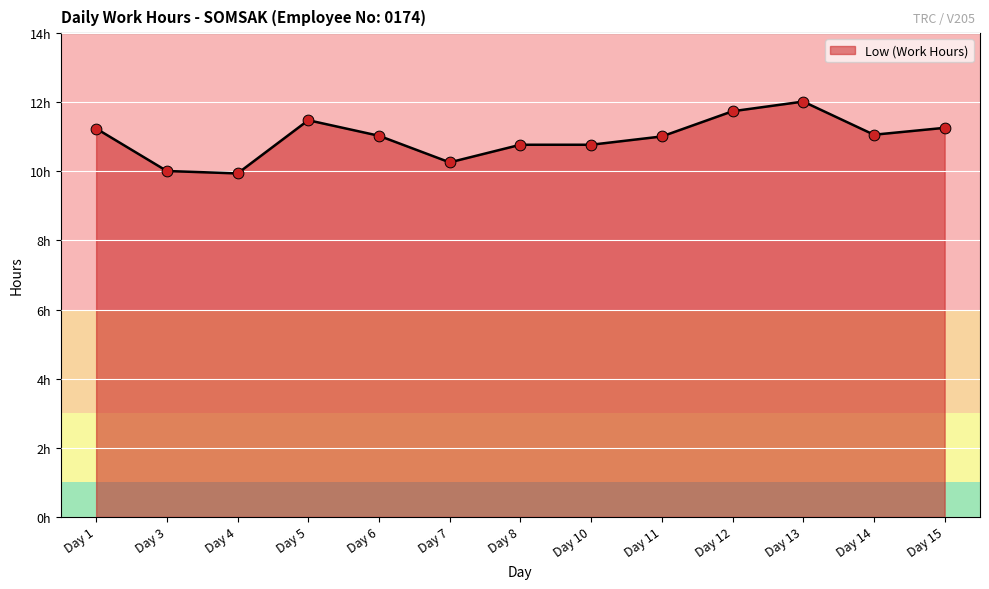

Between Day 13 and Day 7, which is larger?

Day 13